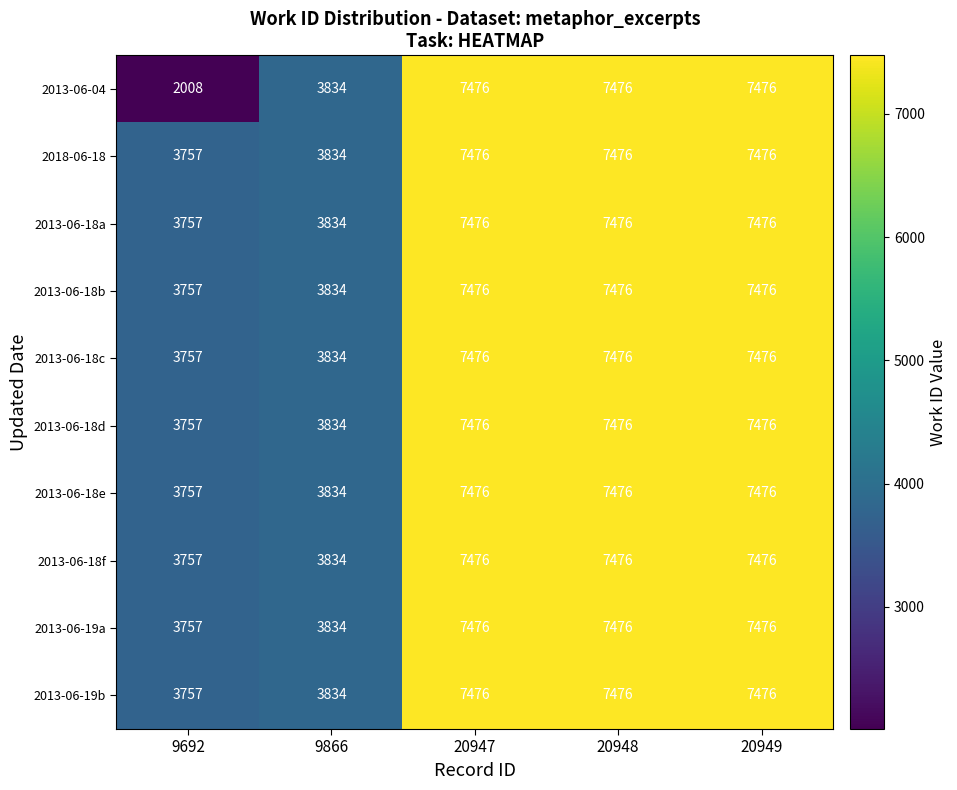

What is the difference between the maximum and second lowest values in the 2013-06-18d series?

3642